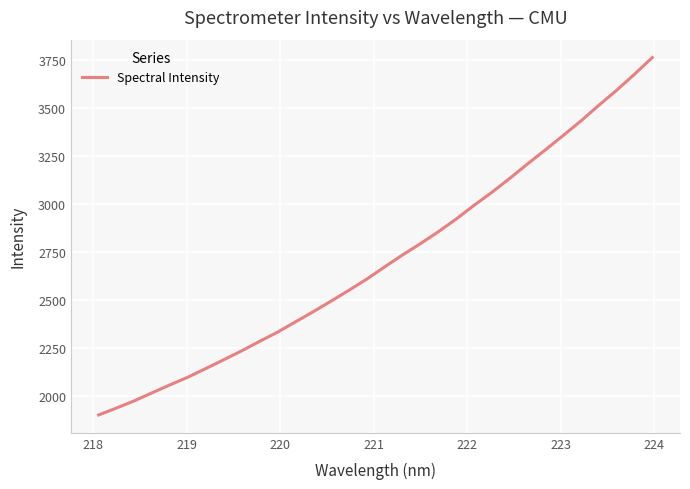

What is the greatest value displayed?

3760.3